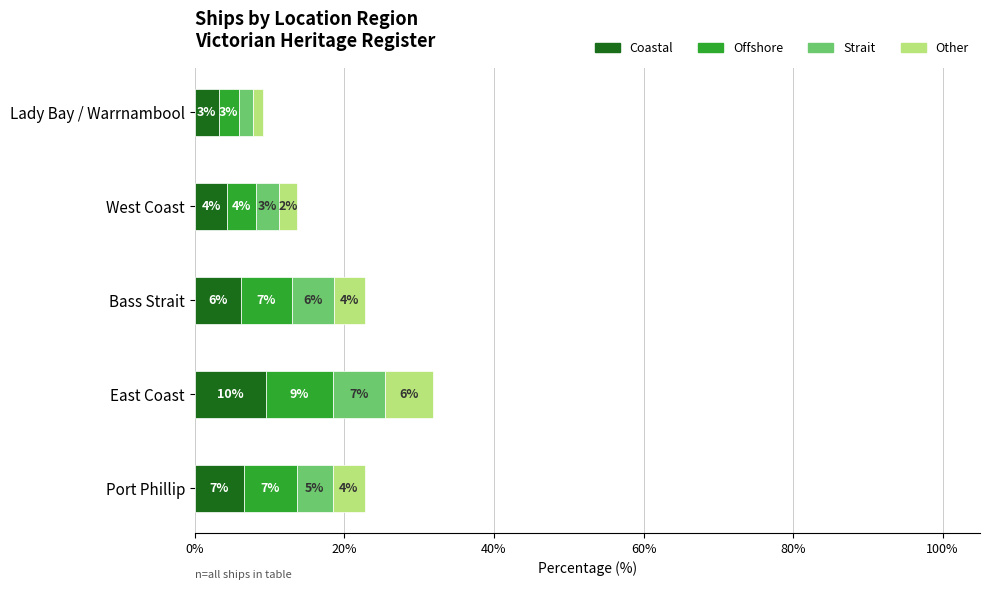

Are the bars horizontal?

Yes